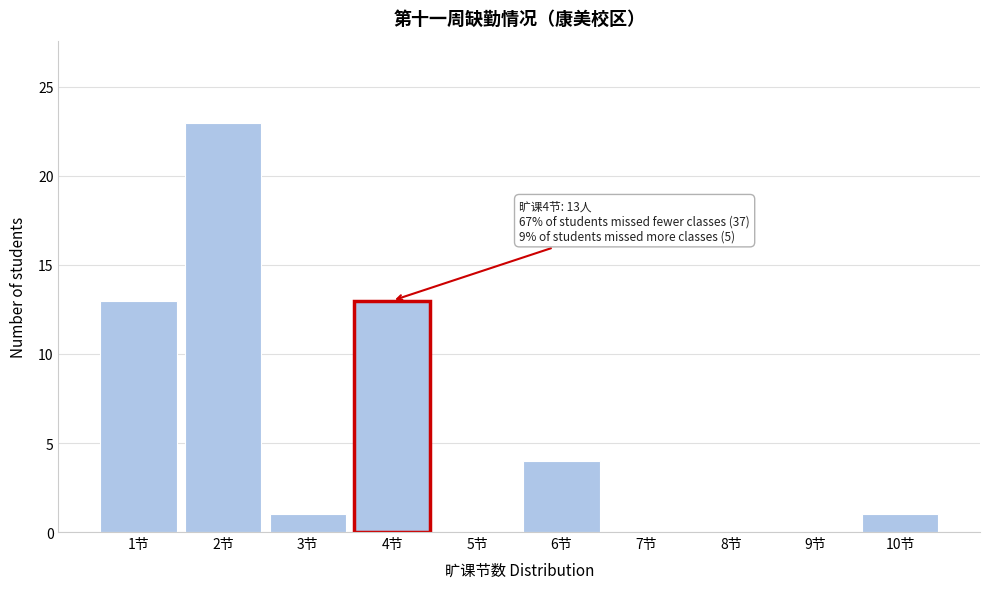

Which range on the x-axis has the tallest bar?

1.5 to 2.5